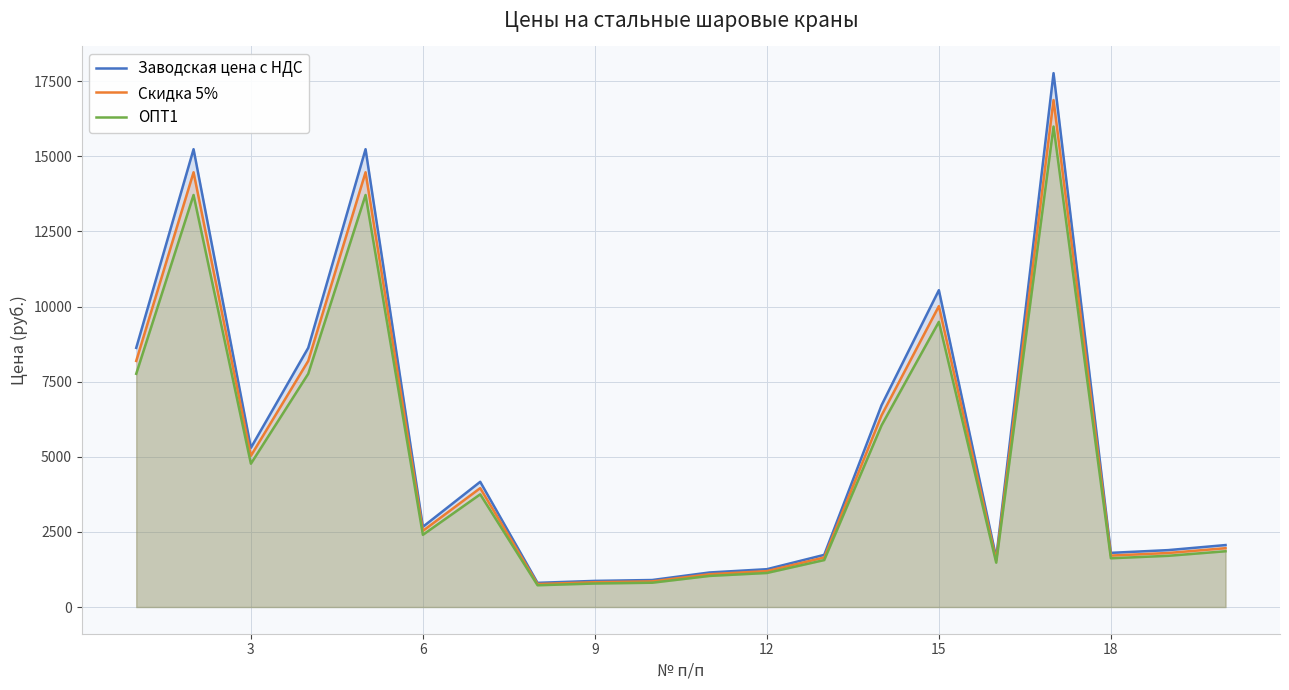

Which series has the largest range (max minus min)?

Заводская цена с НДС